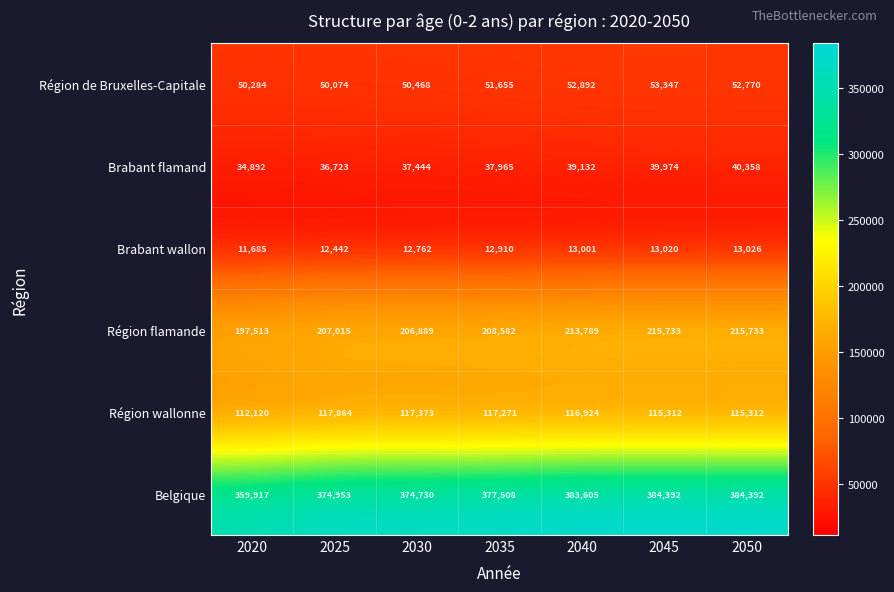

Is it true that Belgique equals 524495 at 2050?

False